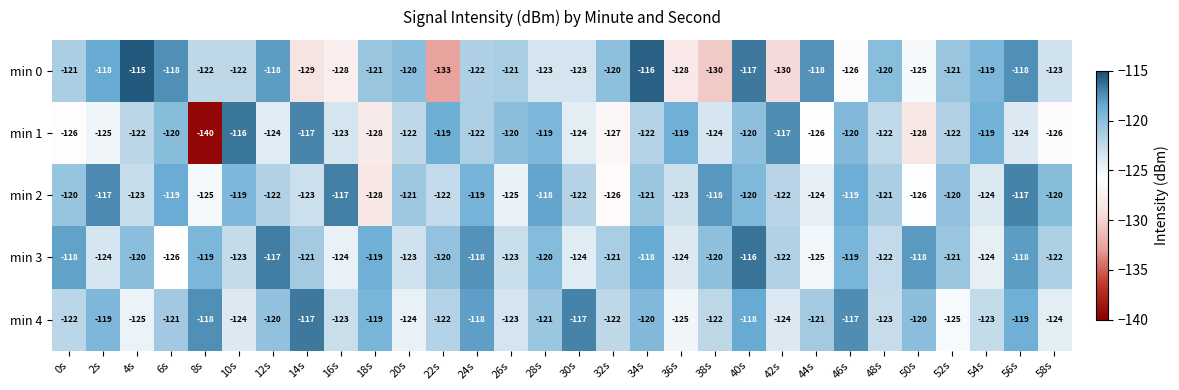

What is the difference between the min 4 values at 0s and 30s?

5